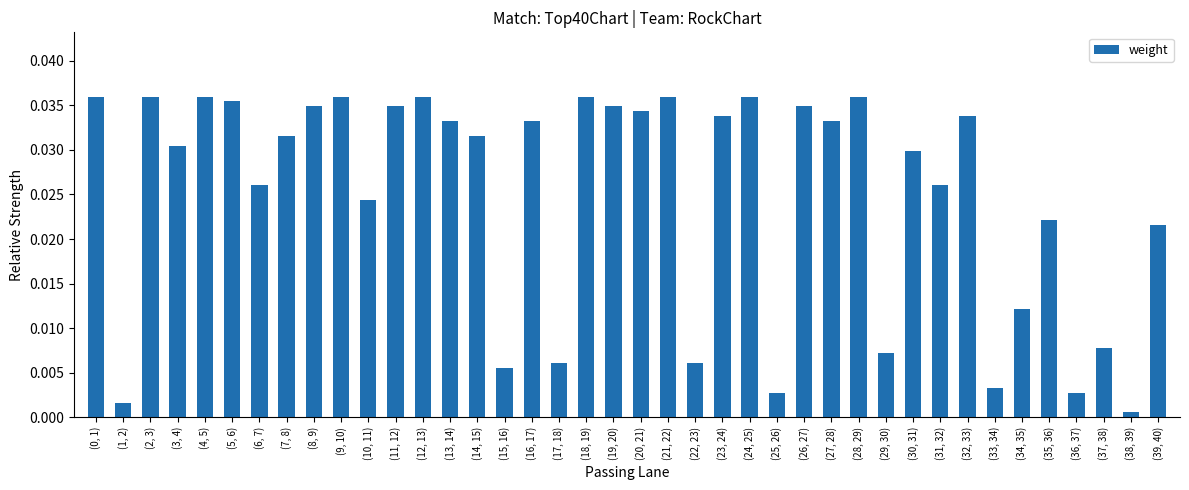

Which label corresponds to the smallest value in the chart?

(38, 39)